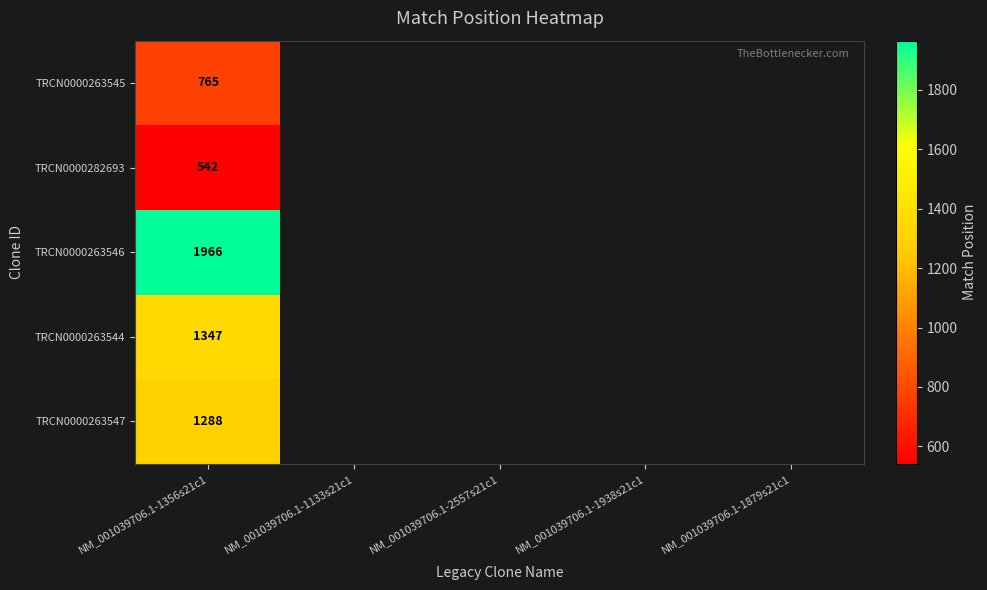

How many series are shown in this chart?

5